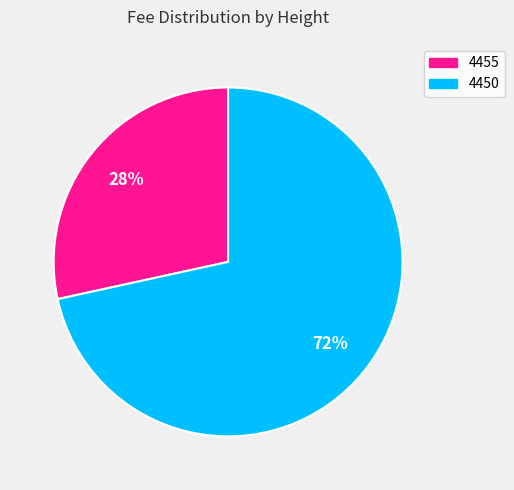

Which slice is the smallest?

4455